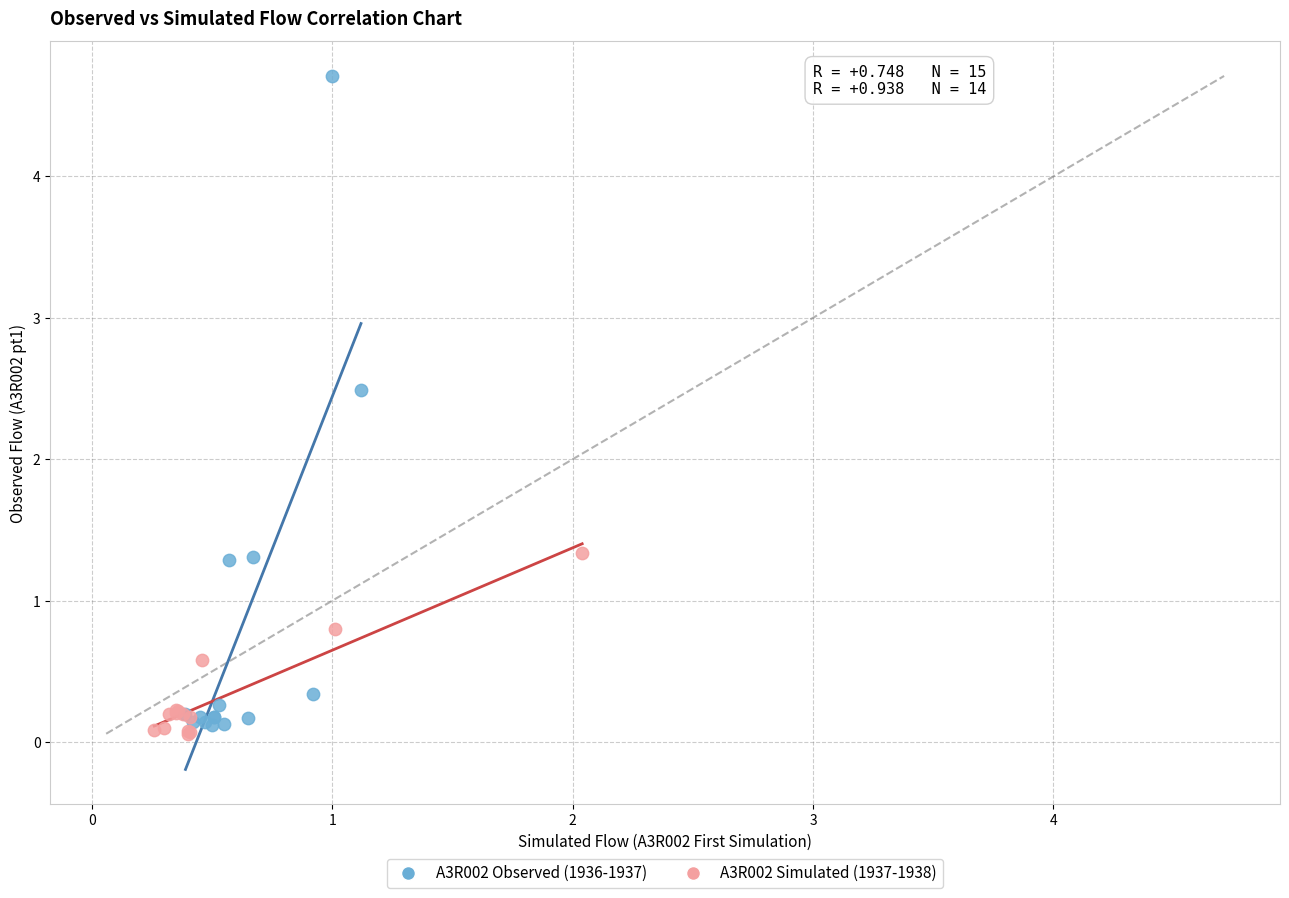

Which series reaches the maximum Y coordinate?

A3R002 Observed (1936-1937)